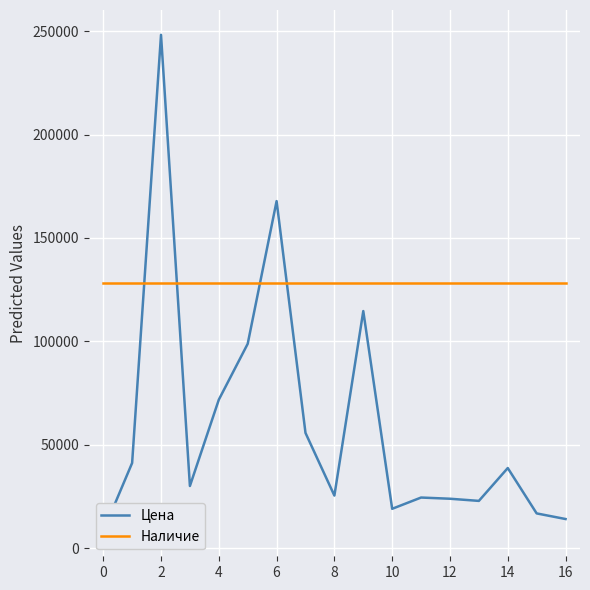

Is the value of Цена at 12 greater than the value of Наличие (норм.) at 13?

No